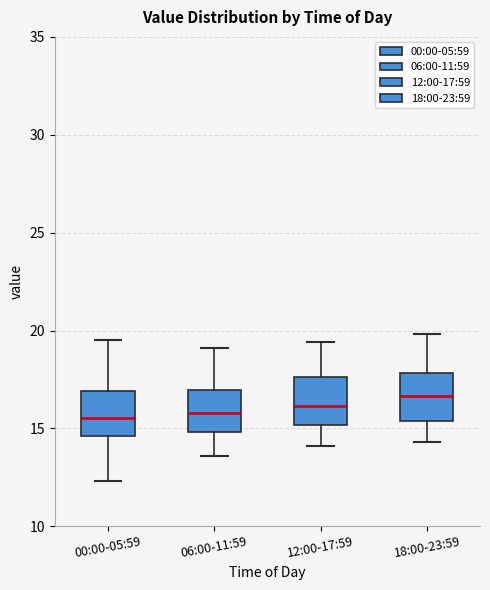

Reading left to right, read every box against the y-axis: the position of its median line, the range the box covers, and the ends of its whiskers. The values are not printed on the chart, so give them approximately, as read against the axis.

00:00-05:59: median 15.5, box 14.5 to 17.0, whiskers 12.5 to 19.5
06:00-11:59: median 16.0, box 15.0 to 17.0, whiskers 13.5 to 19.0
12:00-17:59: median 16.0, box 15.0 to 17.5, whiskers 14.0 to 19.5
18:00-23:59: median 16.5, box 15.5 to 18.0, whiskers 14.5 to 20.0